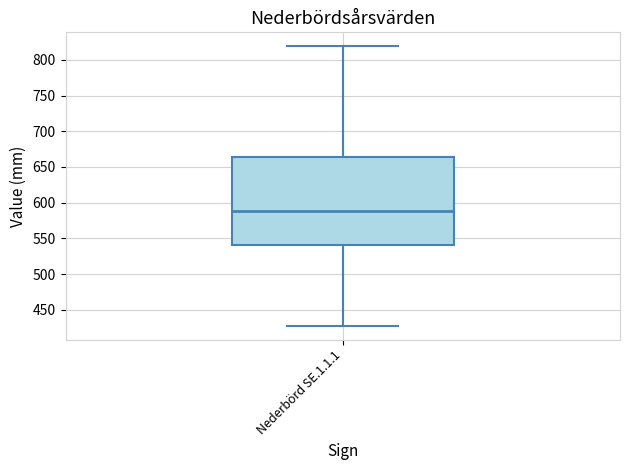

Where does the lower whisker of the box for Nederbörd SE.1.1.1 end on the y-axis? The values are not printed on the chart, so give them approximately, as read against the axis.

430